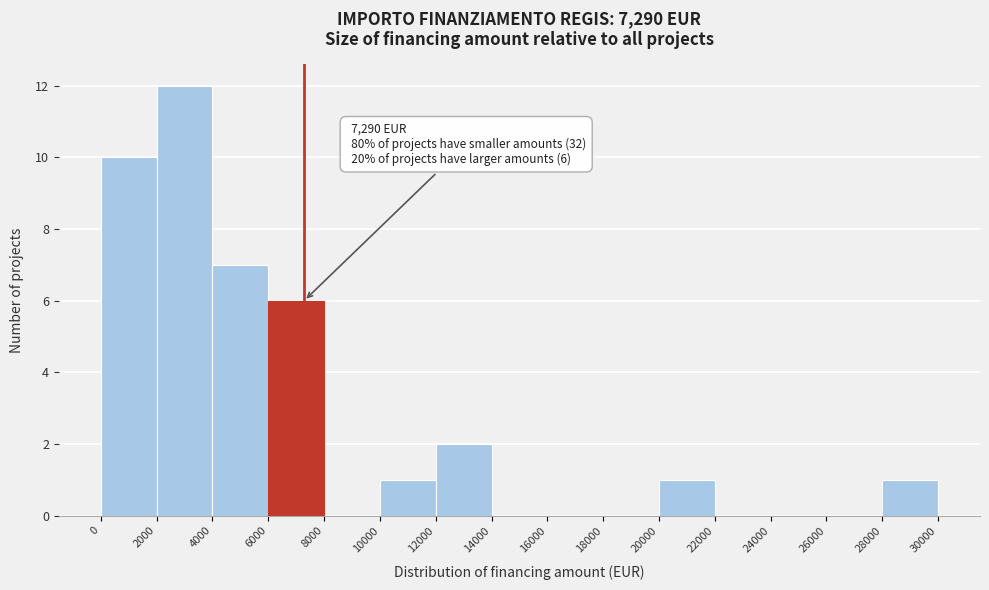

Over which range of the x-axis is the bar tallest?

2000 to 4000